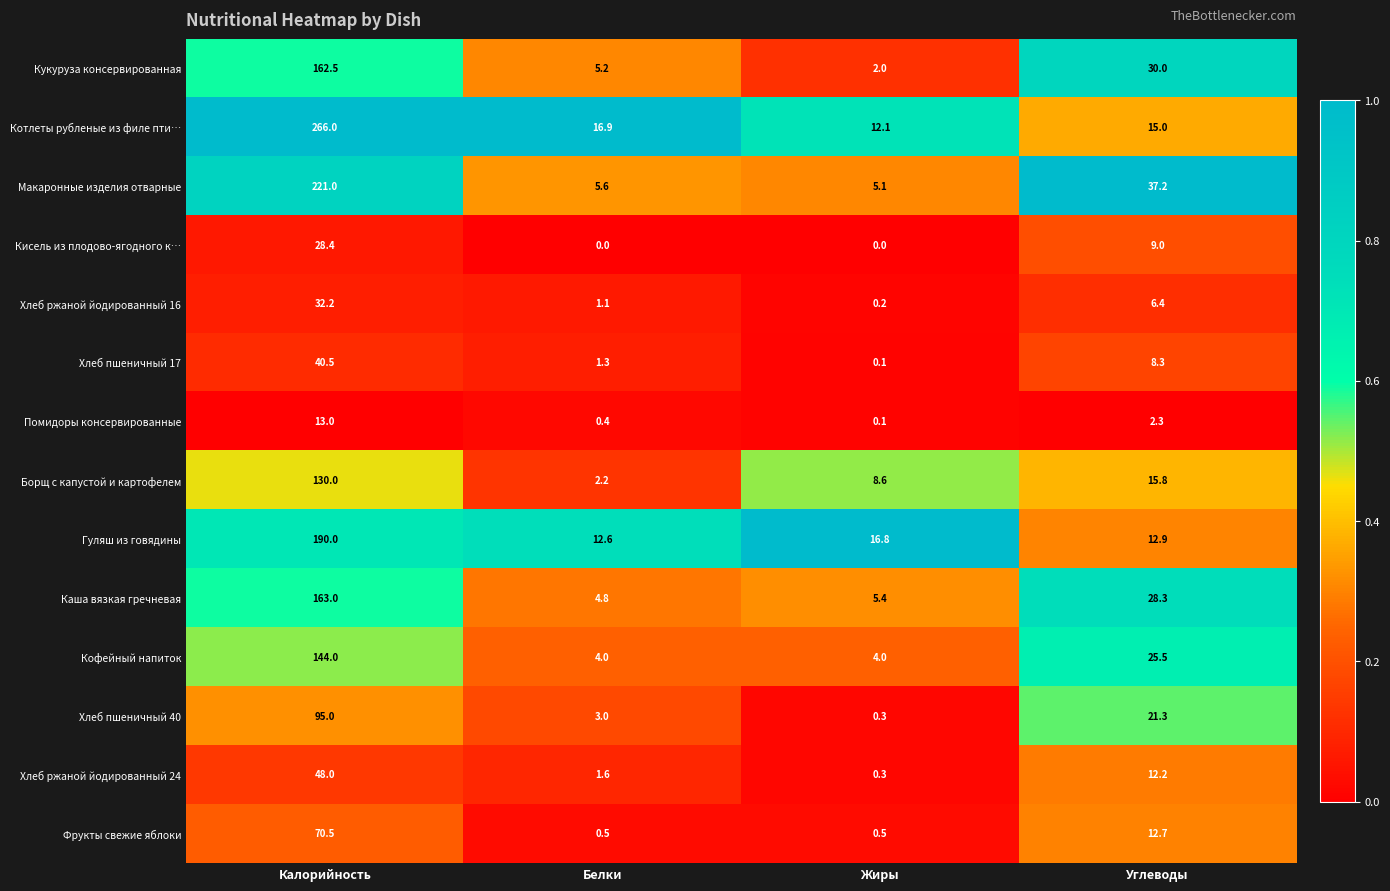

The value of Помидоры консервированные at Углеводы is 3.5. True or false?

False